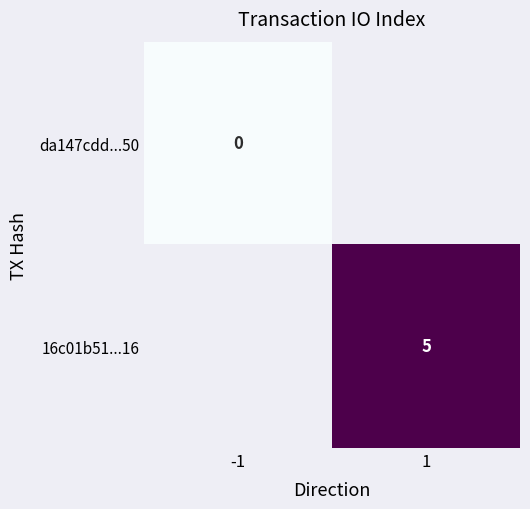

Is the value of 16c01b51...16 at 1 greater than the value of da147cdd...50 at -1?

Yes